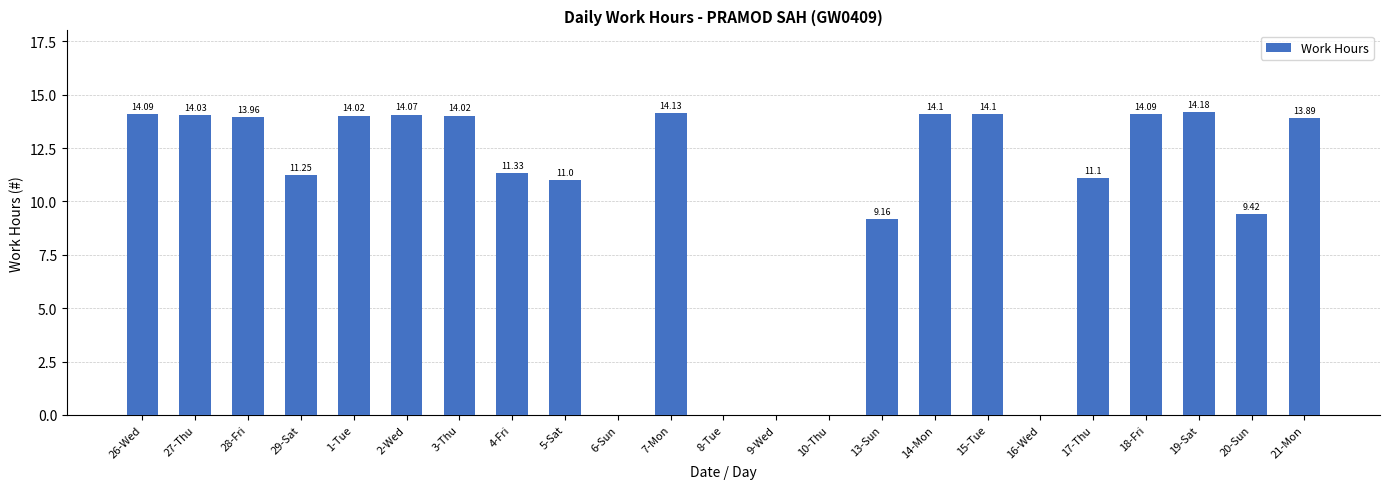

What is the sum of all values?

231.9